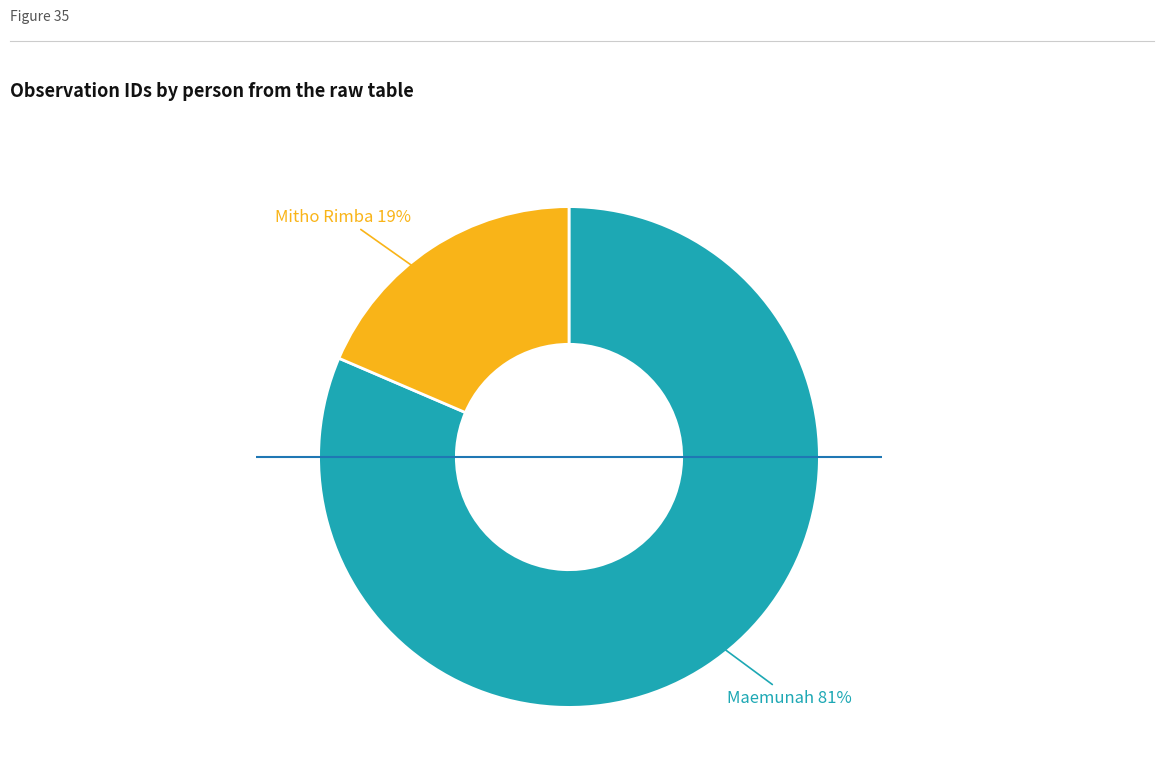

To the nearest percent, what is the average slice percentage?

50%